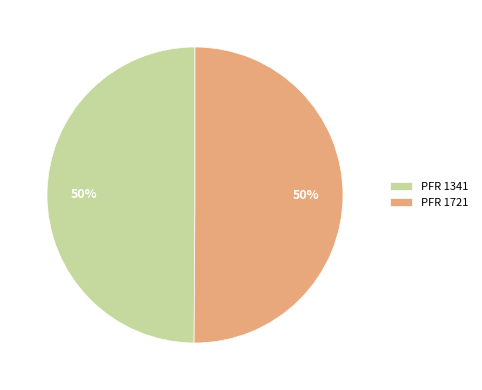

To the nearest percent, what portion does PFR 1721 represent?

50%